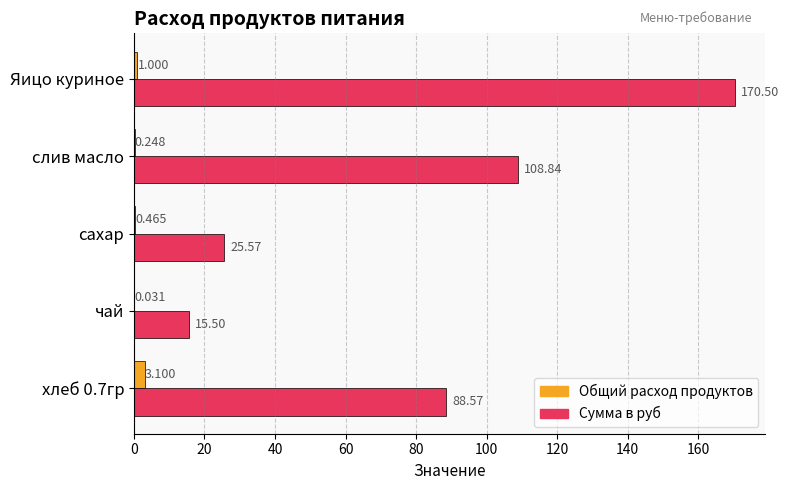

Which series changed the most between слив масло and Яицо куриное?

Сумма в руб